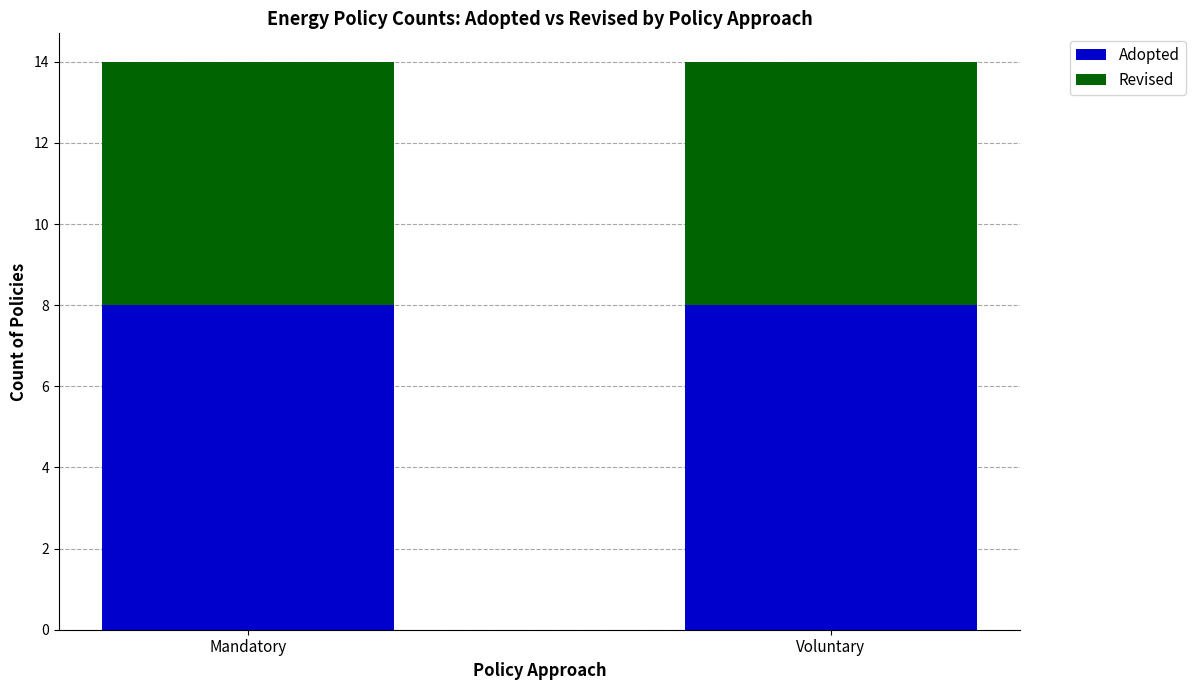

What is the lowest value of the Adopted series?

8